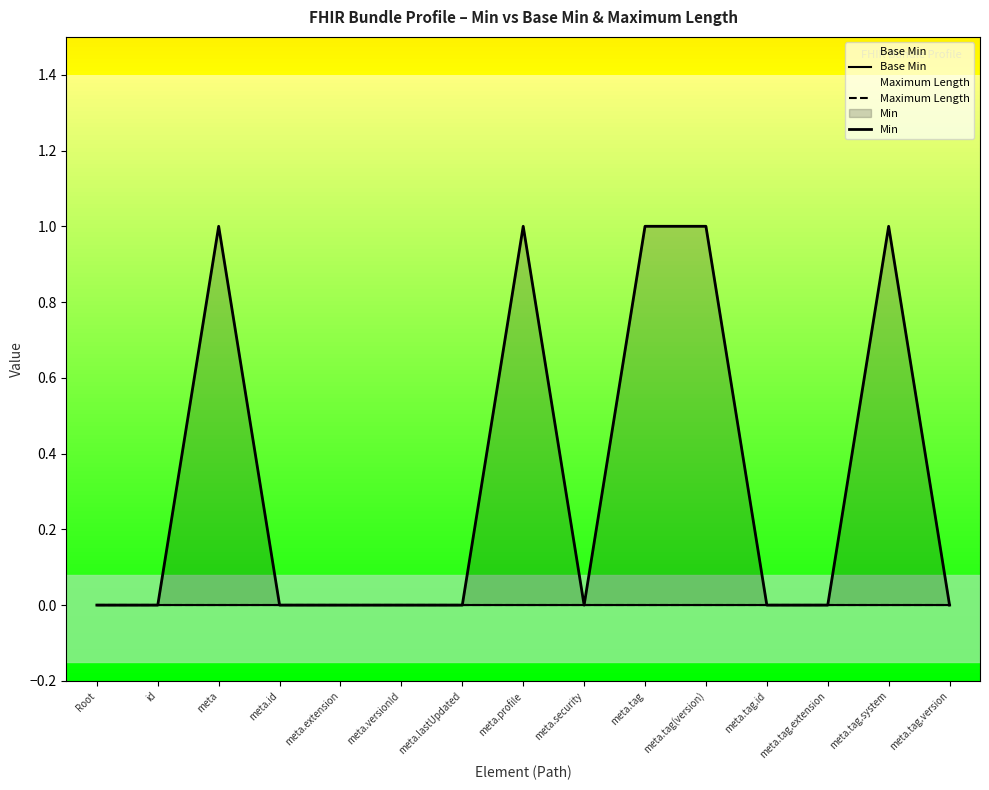

What is the label of the 10th point from the right?

meta.versionId